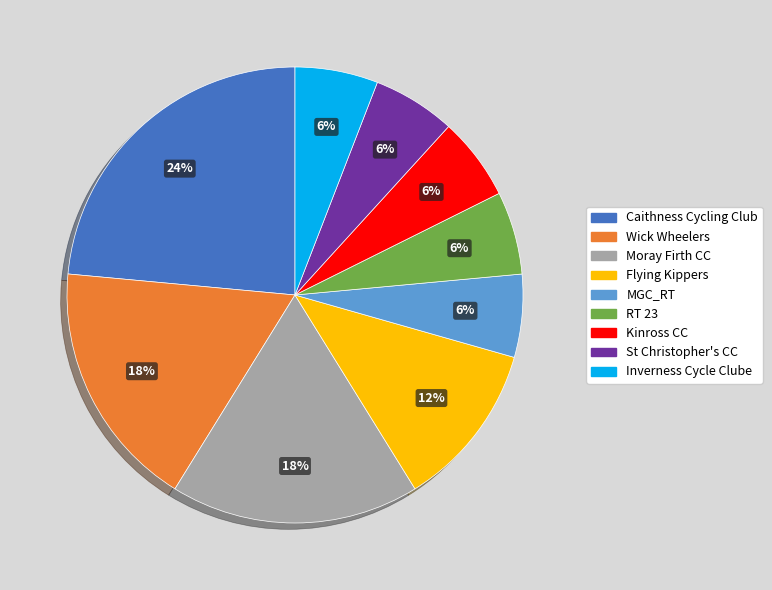

Which slice is the largest?

Caithness Cycling Club